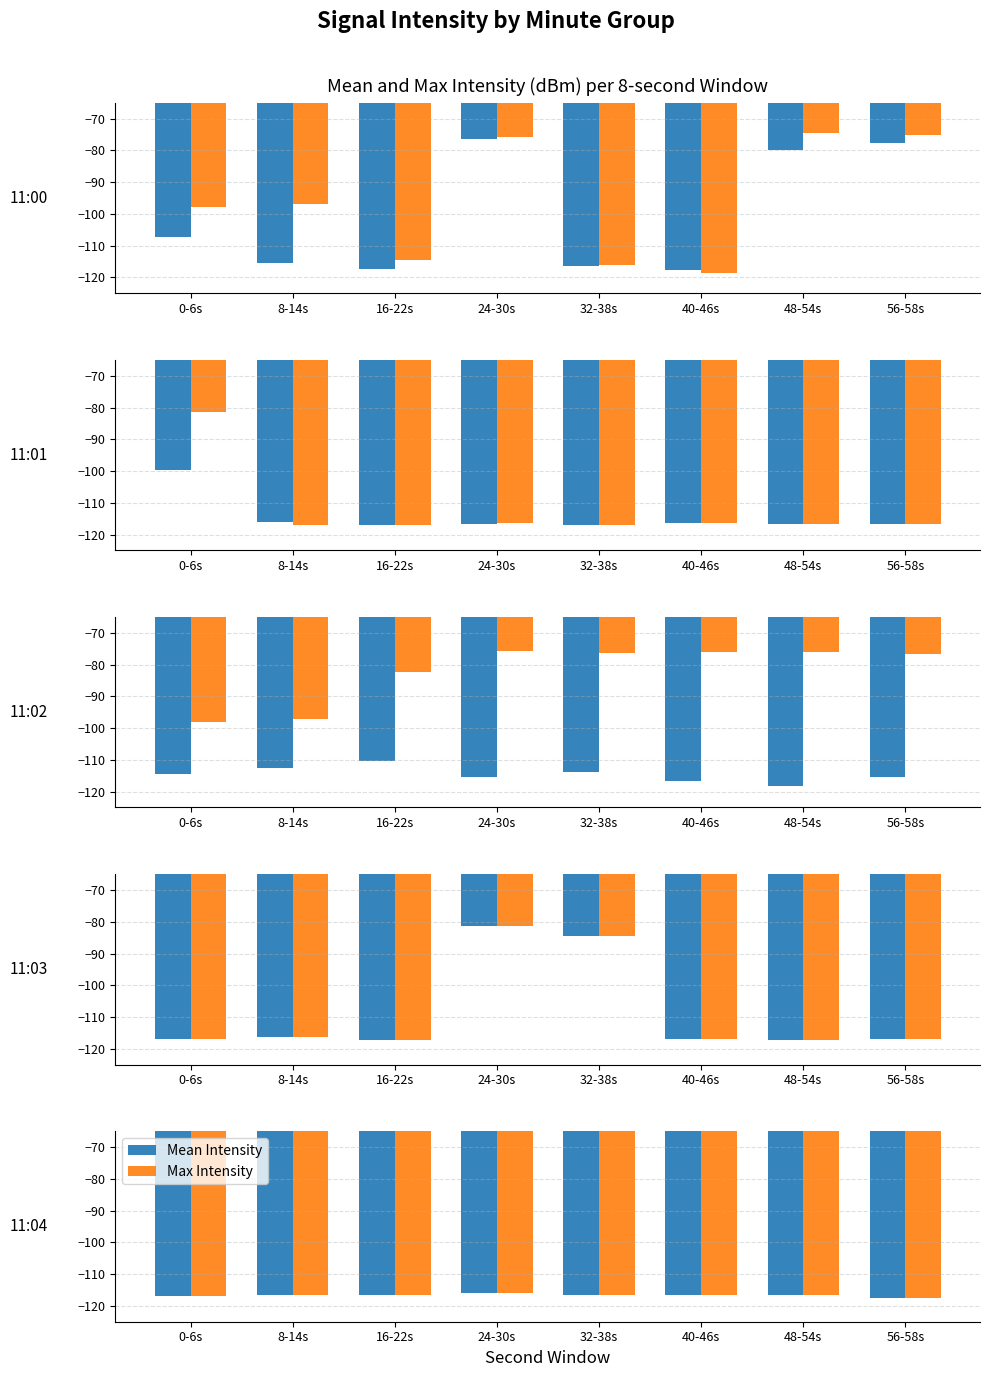

Rank the categories by Mean Intensity value from highest to lowest.

24-30s, 8-14s, 40-46s, 16-22s, 32-38s, 48-54s, 0-6s, 56-58s